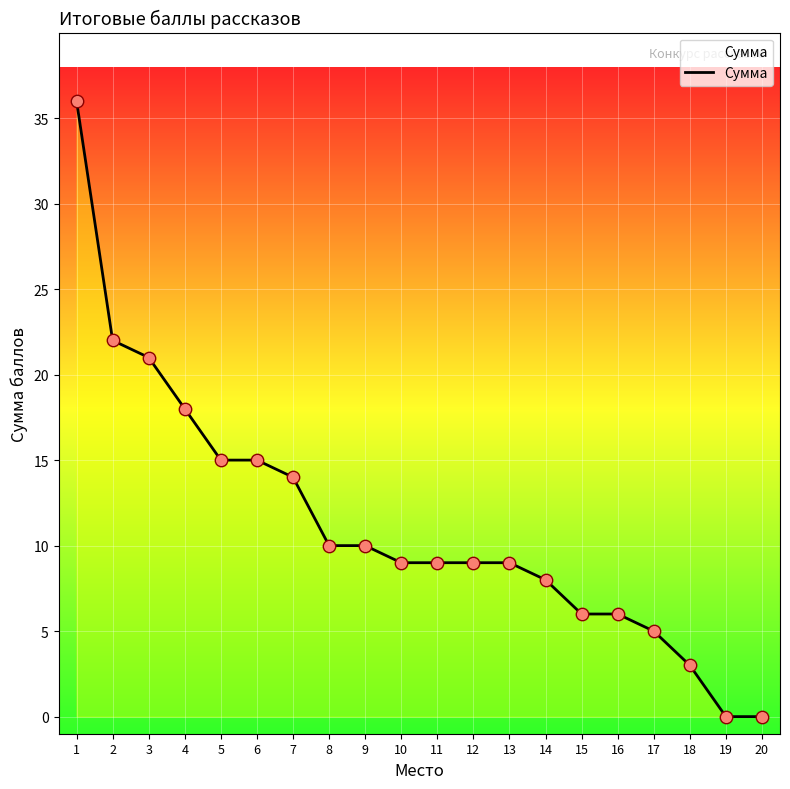

Which has a higher value, 6 or 18?

6